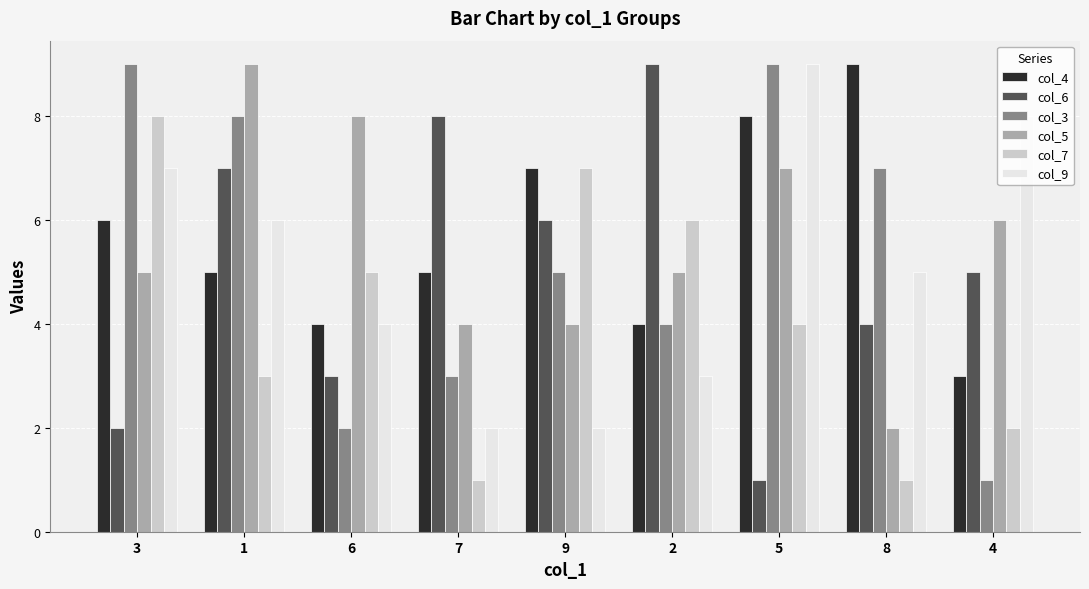

How many bars are there in each group?

6